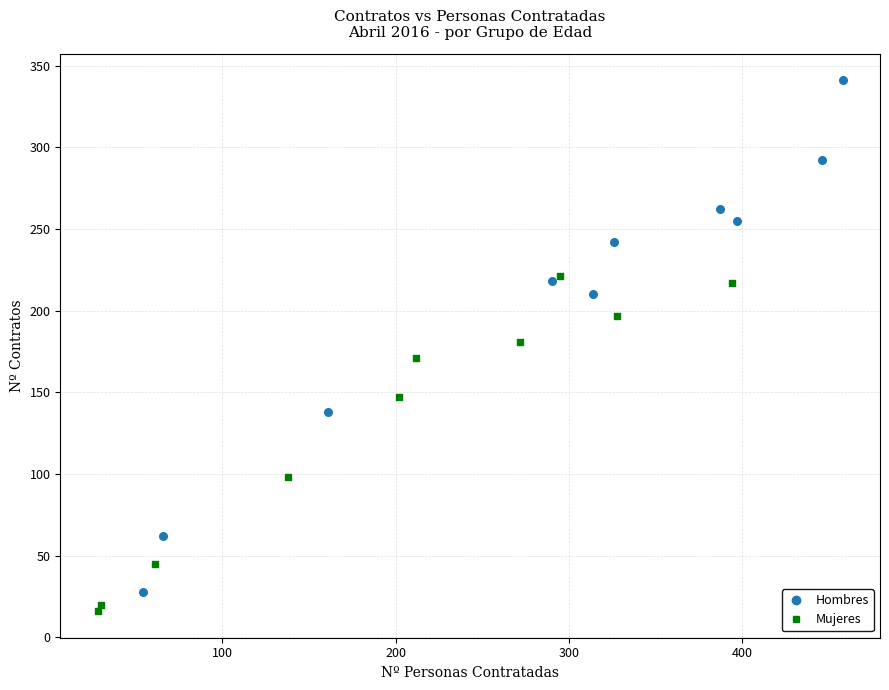

Which series reaches the minimum Y coordinate?

Mujeres